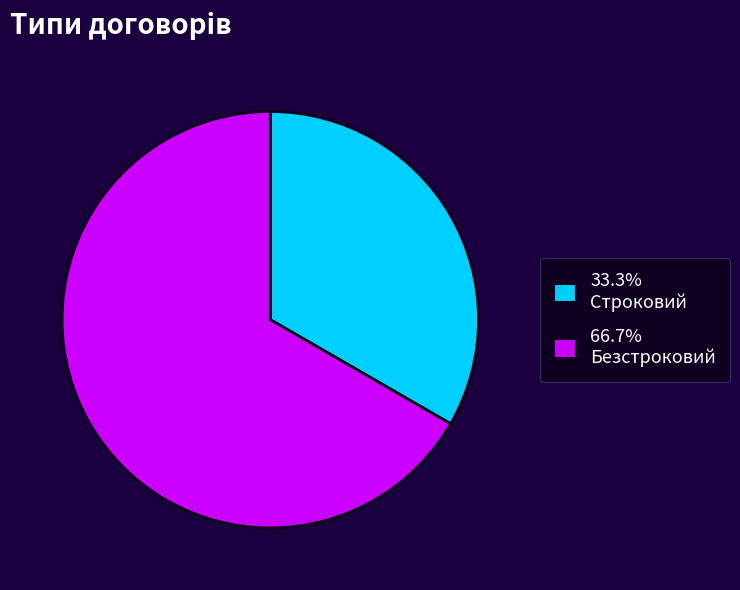

Does 33.3% Строковий represent more than half of the total?

No